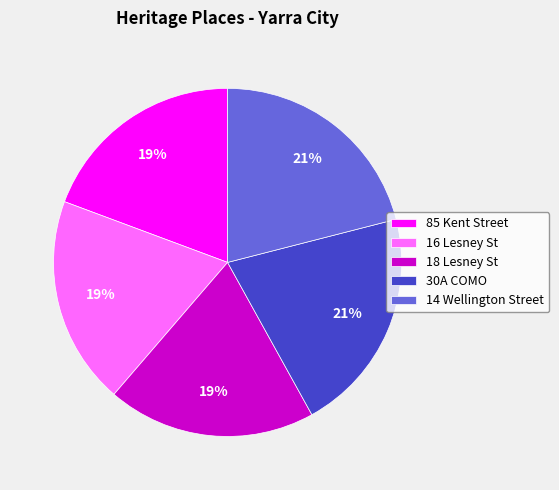

Combined, do 30A COMO and 18 Lesney St account for over 50%?

No